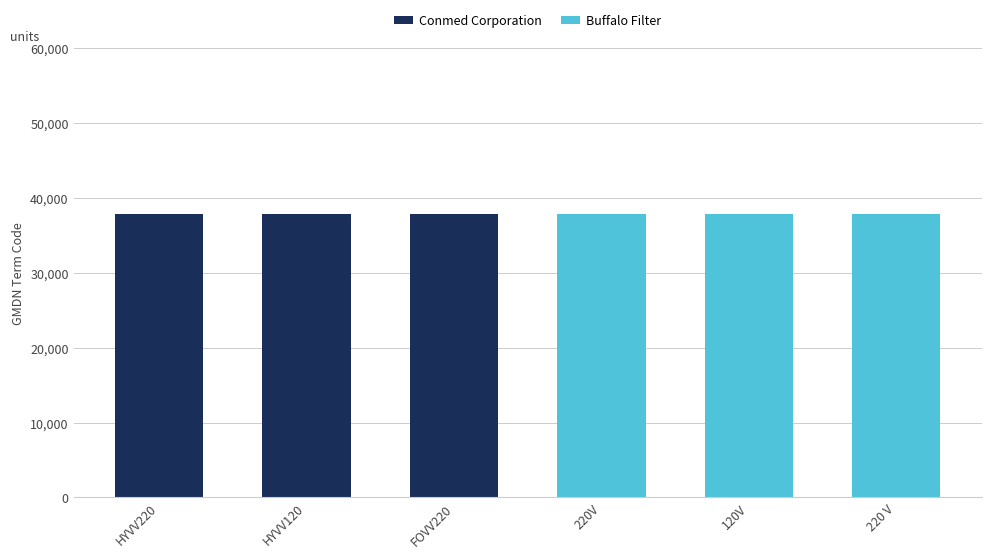

Are the bars grouped side by side (vs. stacked)?

No